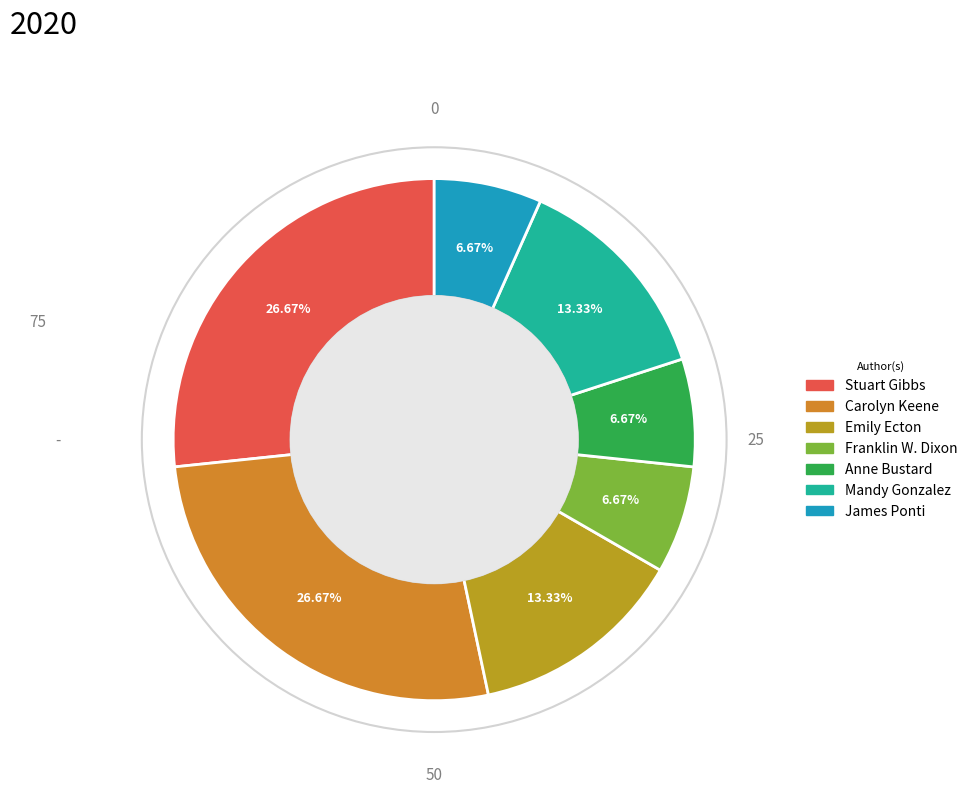

How many segments does this pie chart have?

7